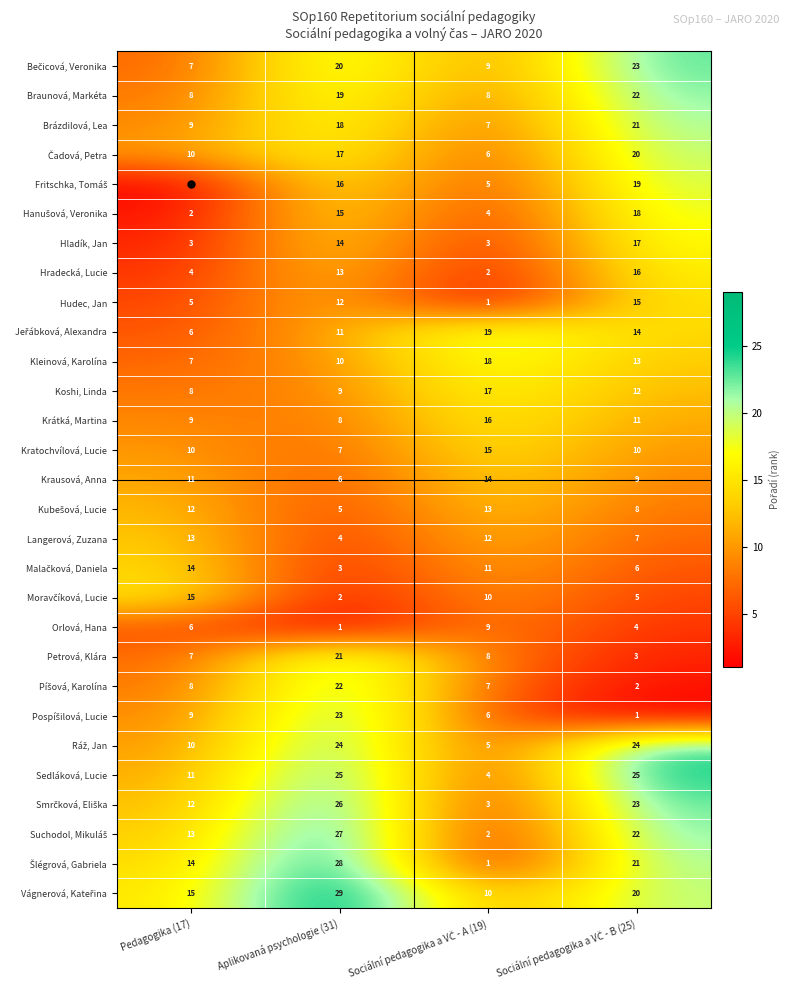

Which label corresponds to the largest value in the chart?

Aplikovaná psychologie (31)